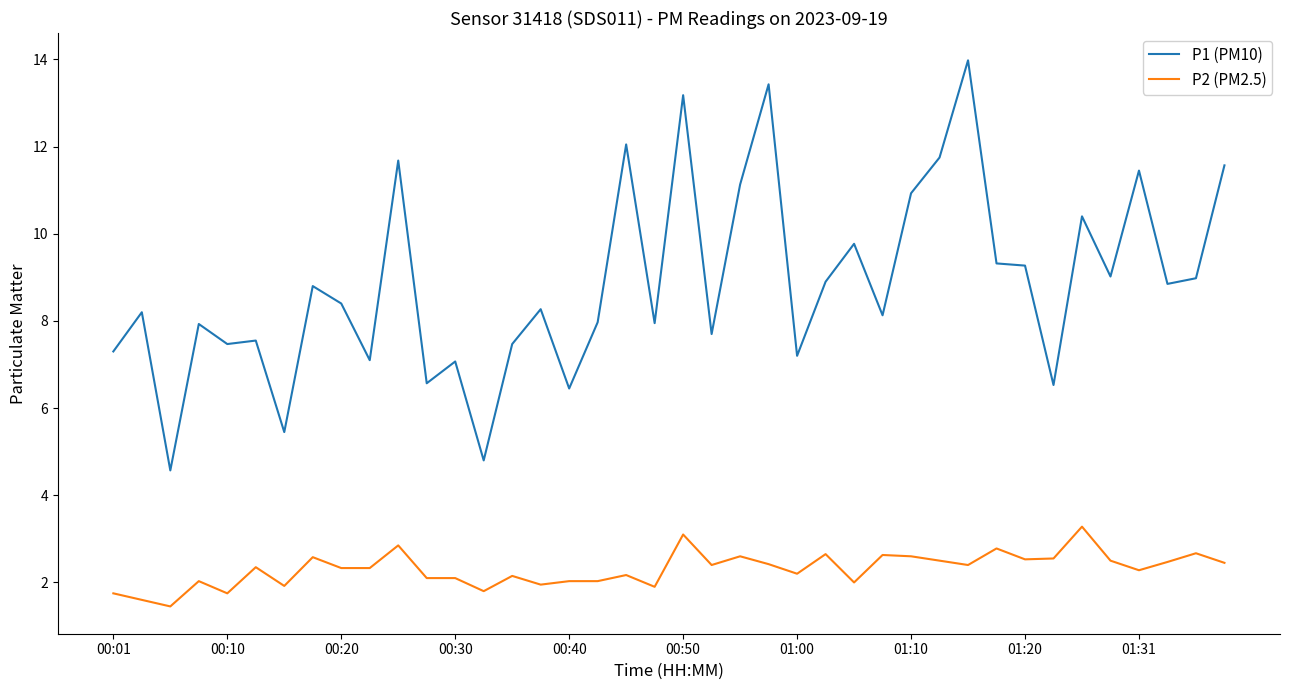

List the series in order of their overall mean, lowest first.

P2 (PM2.5), P1 (PM10)